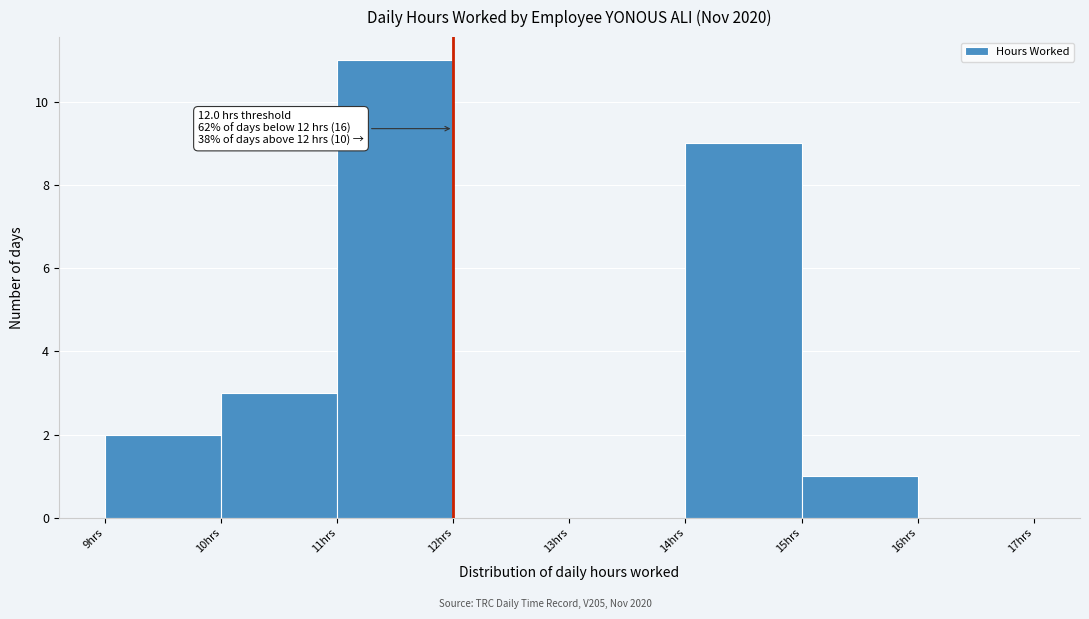

Which range on the x-axis has the tallest bar?

11 to 12